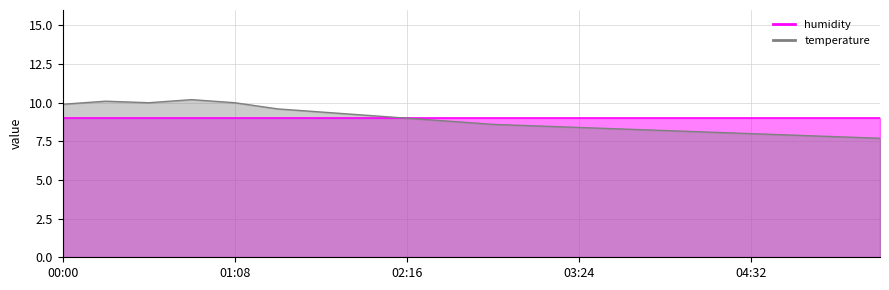

Reading left to right, list all the values displayed in this chart.

9.9	10.1	10.0	10.2	10.0	9.6	9.4	9.2	9.0	8.8	8.6	8.5	8.4	8.3	8.2	8.1	8.0	7.9	7.8	7.7